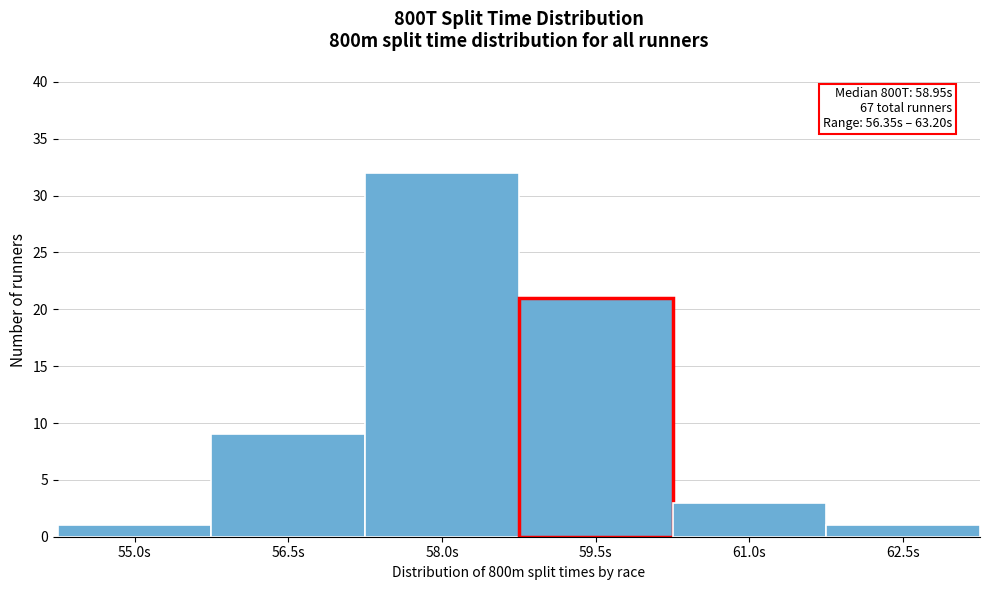

Reading right to left, list all the values displayed in this chart.

1	3	21	32	9	1